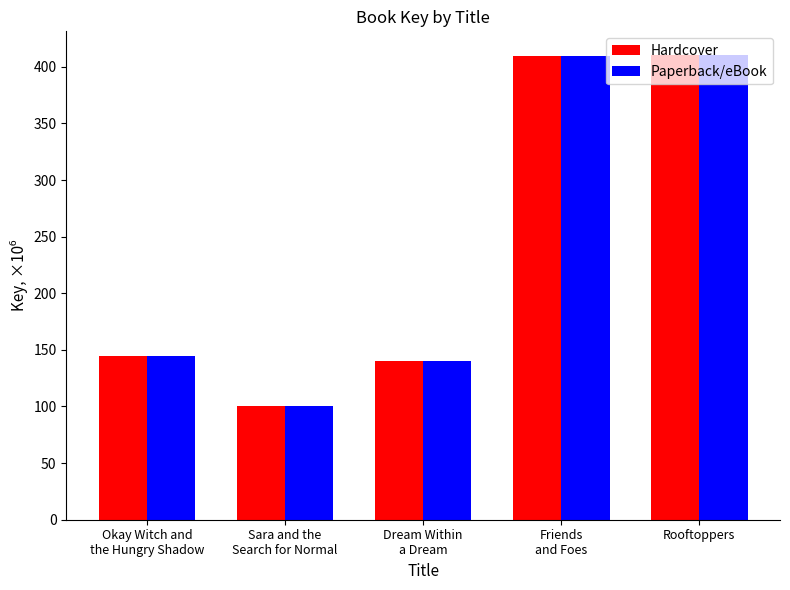

What is the difference between the maximum and minimum values in the Paperback/eBook series?

310.1